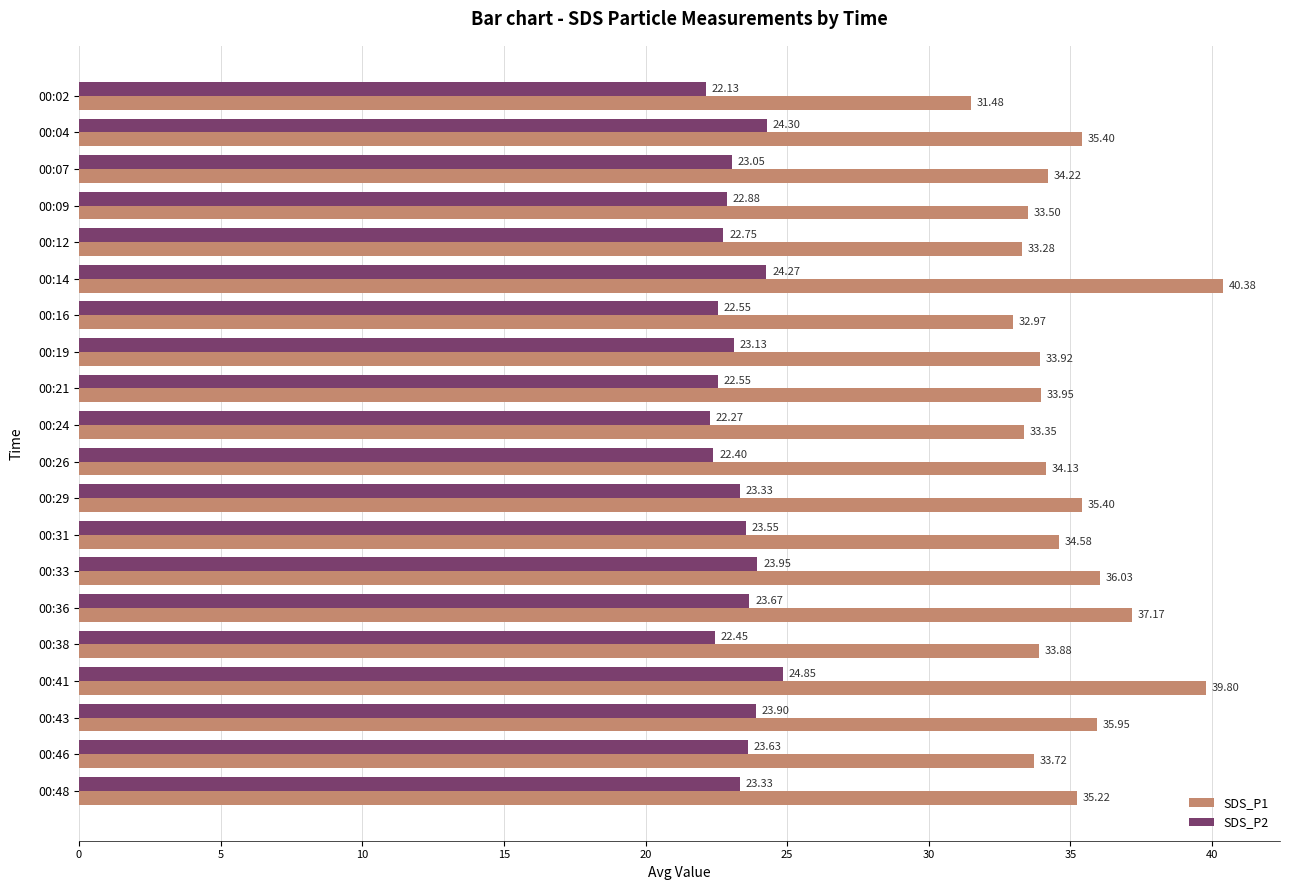

Rank the series at 00:16 from lowest to highest value.

SDS_P2, SDS_P1